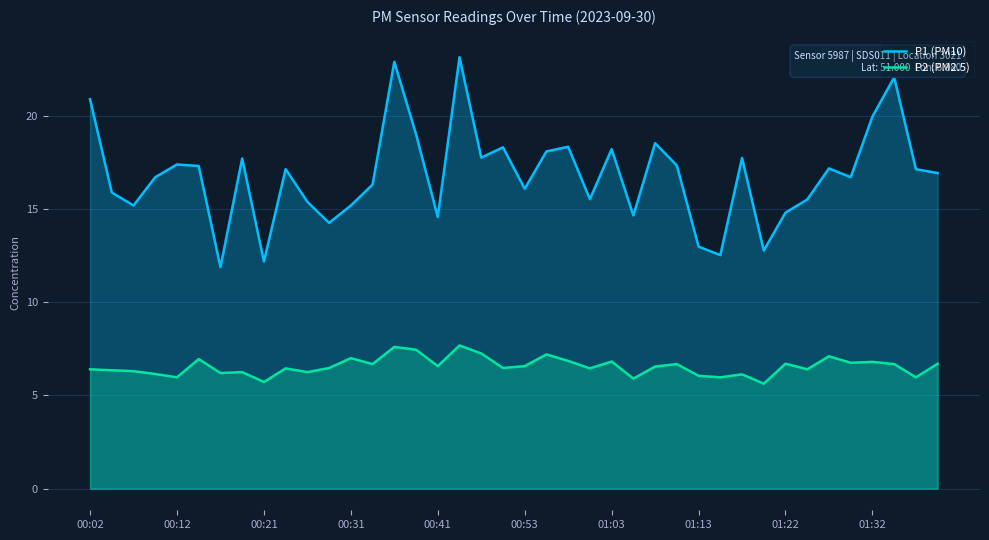

What is the average value of the P1 (PM10) series?

16.8